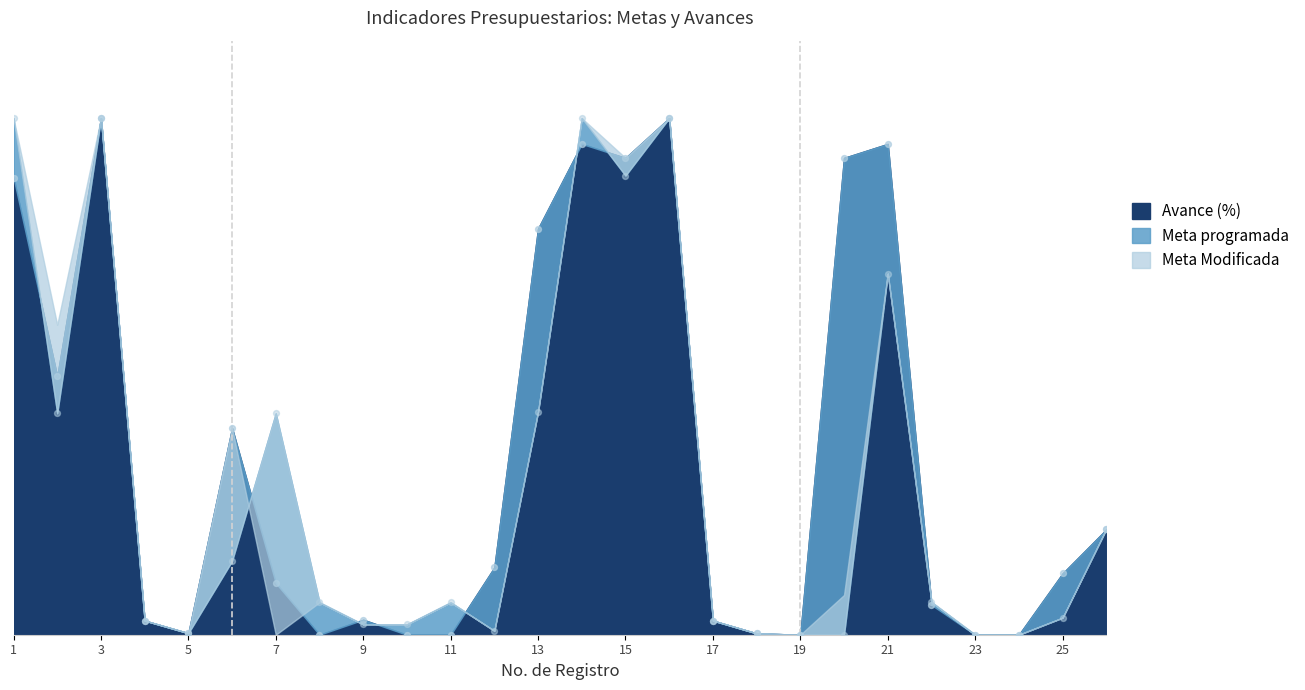

Which series has the widest spread of Y values?

Meta programada